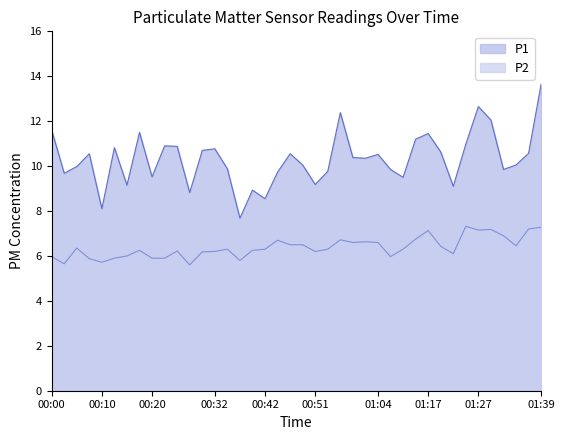

The value of P1 at 00:22 is 10.9. True or false?

True